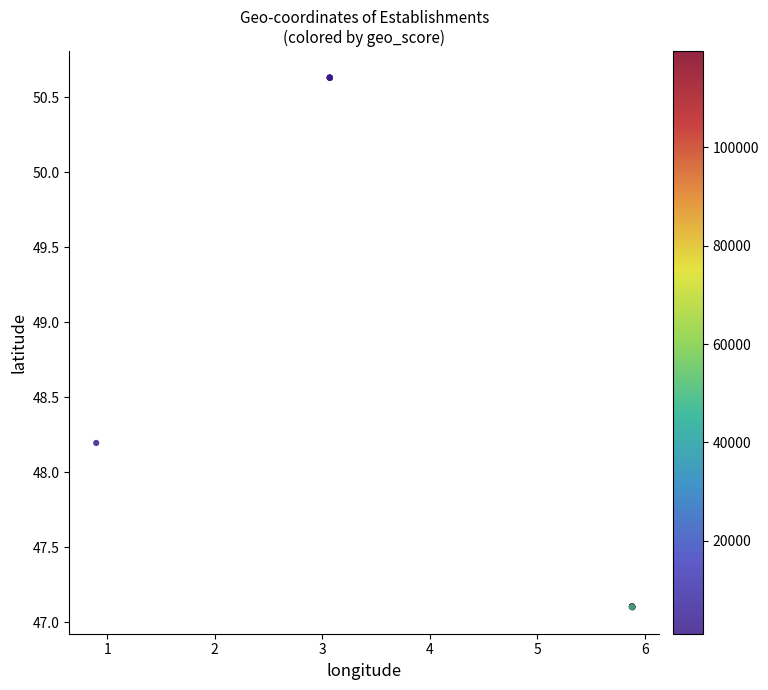

What Y value in the scatter plot is closest to 48?

48.2